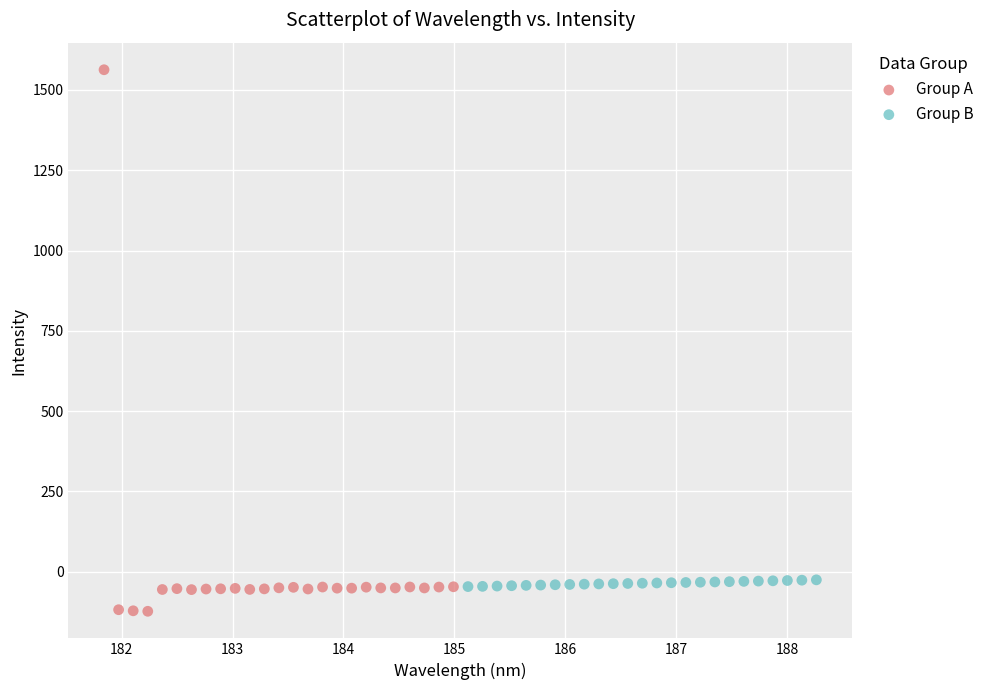

Which series contains the lowest Y value?

Group A